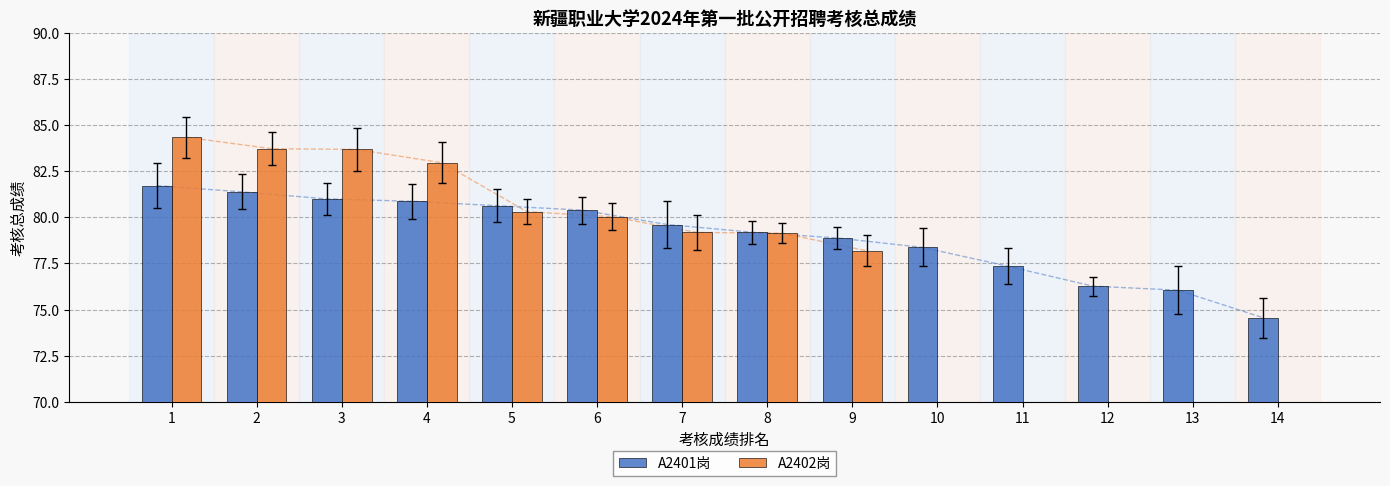

Which category has the lowest value across all series?

14